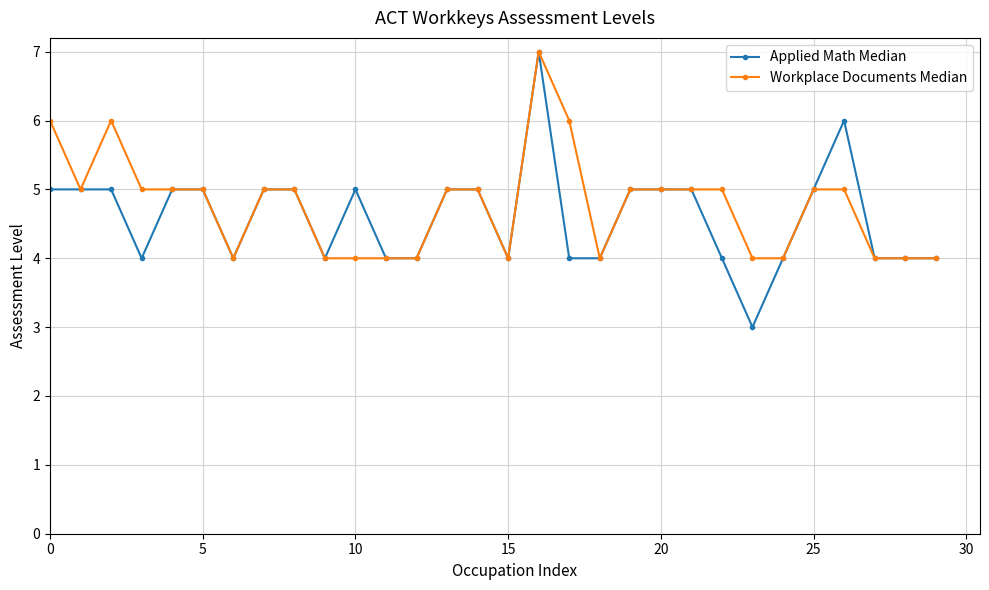

Which series has the largest range (max minus min)?

Applied Math Median